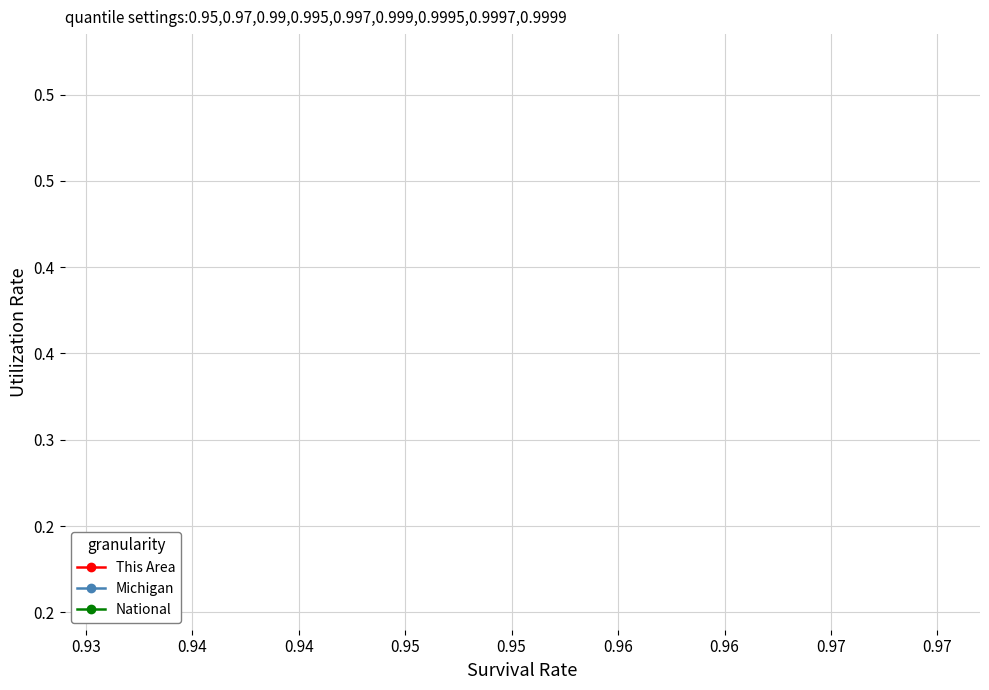

The value of National at 0.93 is 0.4. True or false?

False